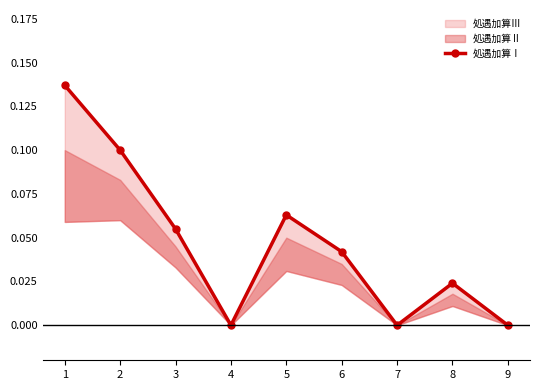

How many interior local valleys (lower than both neighbors) does the data have?

2